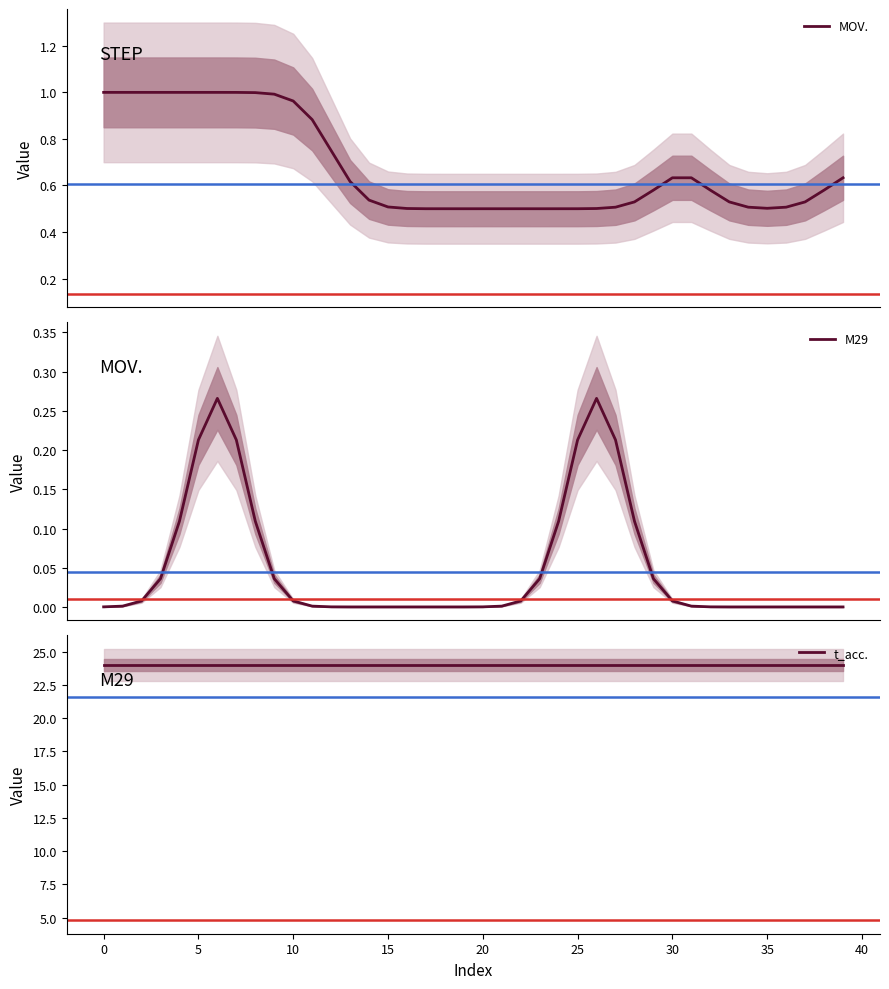

Where is the first local minimum for MOV.?

19